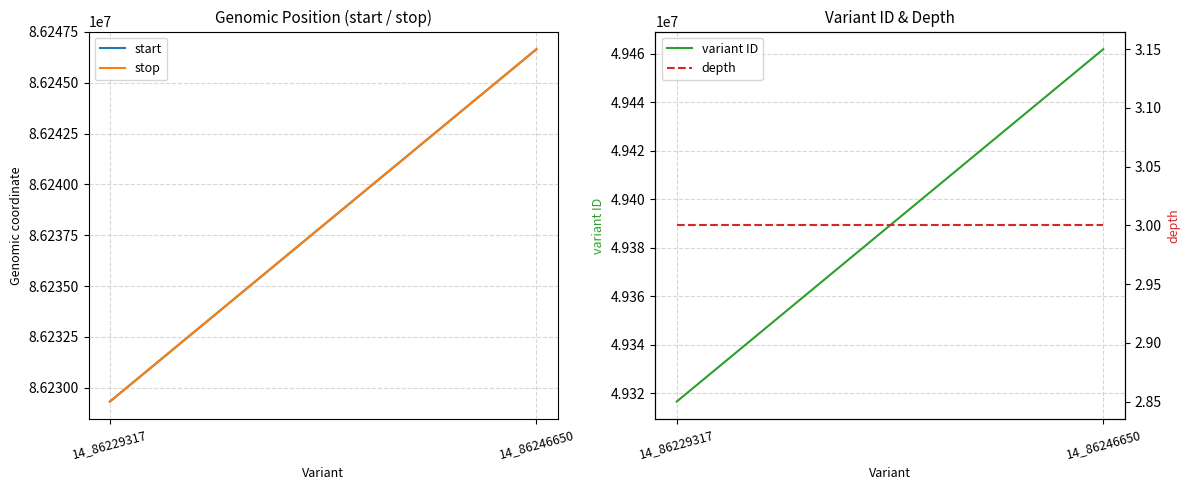

Count the start values in the range 86229317 to 86246650.

2